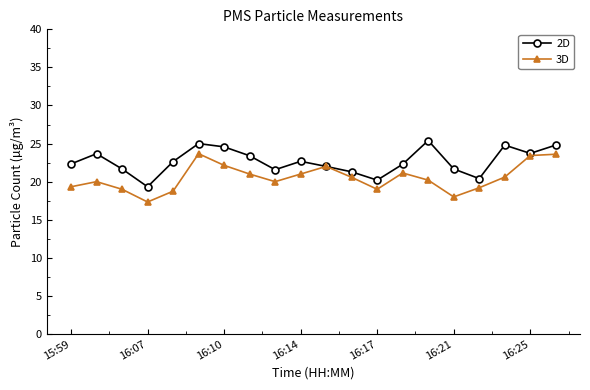

Rank the series by their maximum value, from highest to lowest.

2D, 3D